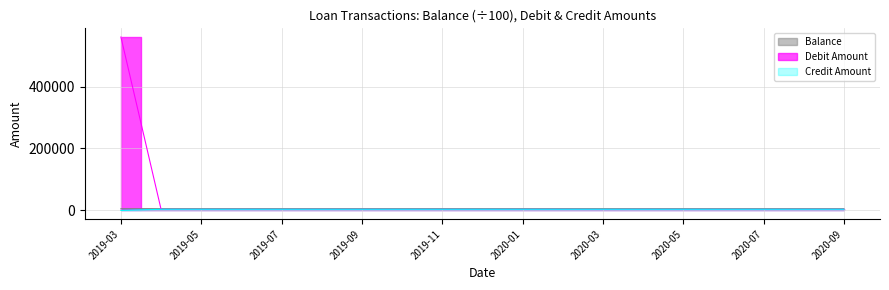

How many lines are shown in the chart?

3